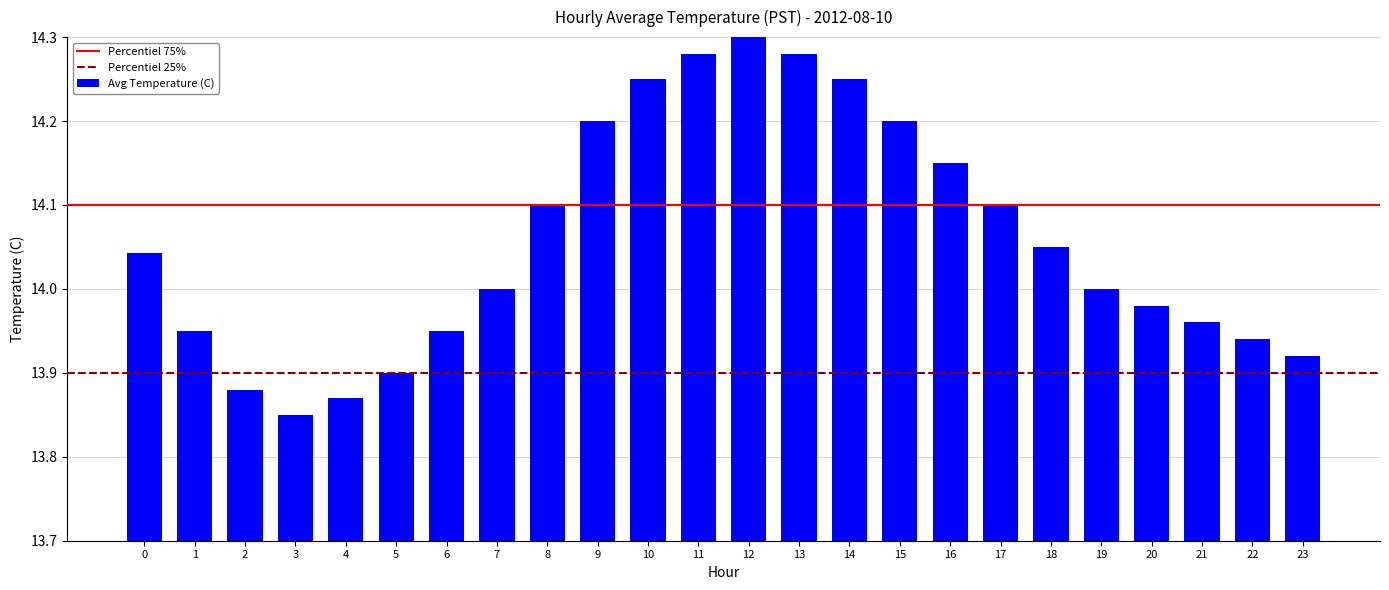

What is the difference between the values at 10 and 4?

0.4